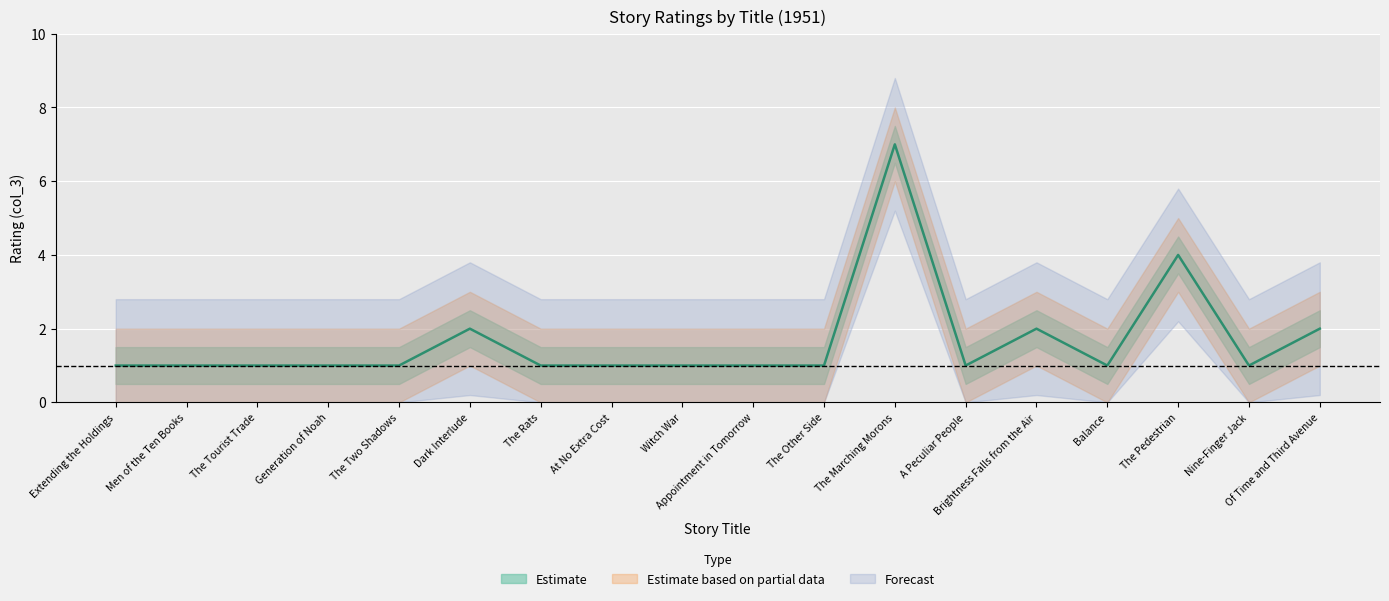

Approximately how many times larger is the value at The Other Side compared to Balance?

1.0